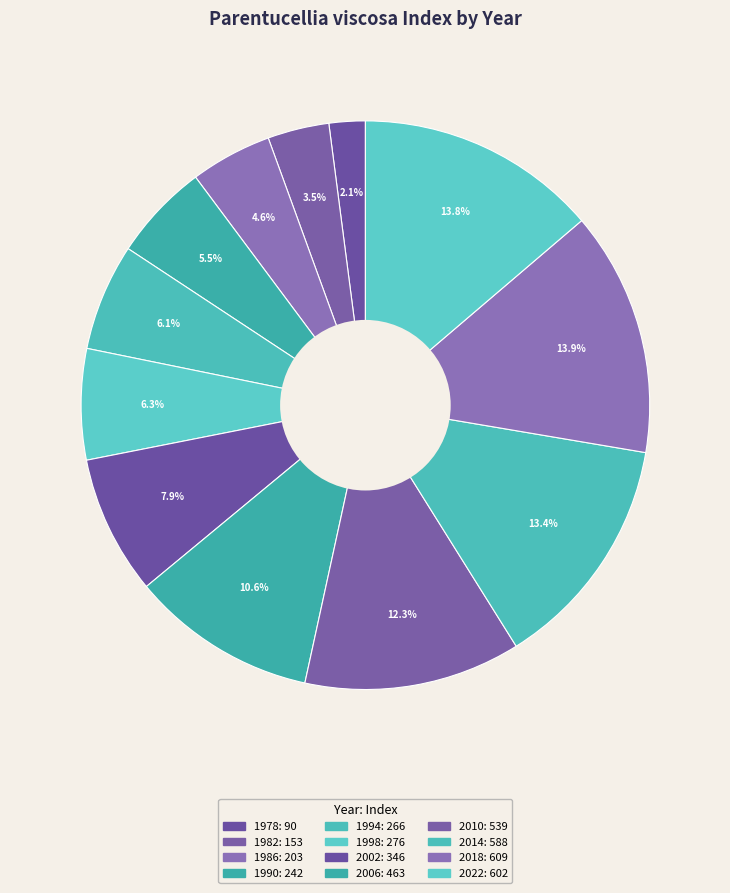

To the nearest percent, what percentage of the pie is 2018?

14%